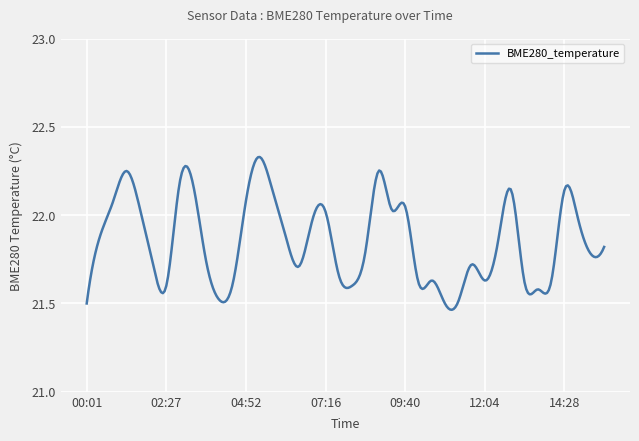

What is the sum of all values?

6556.2